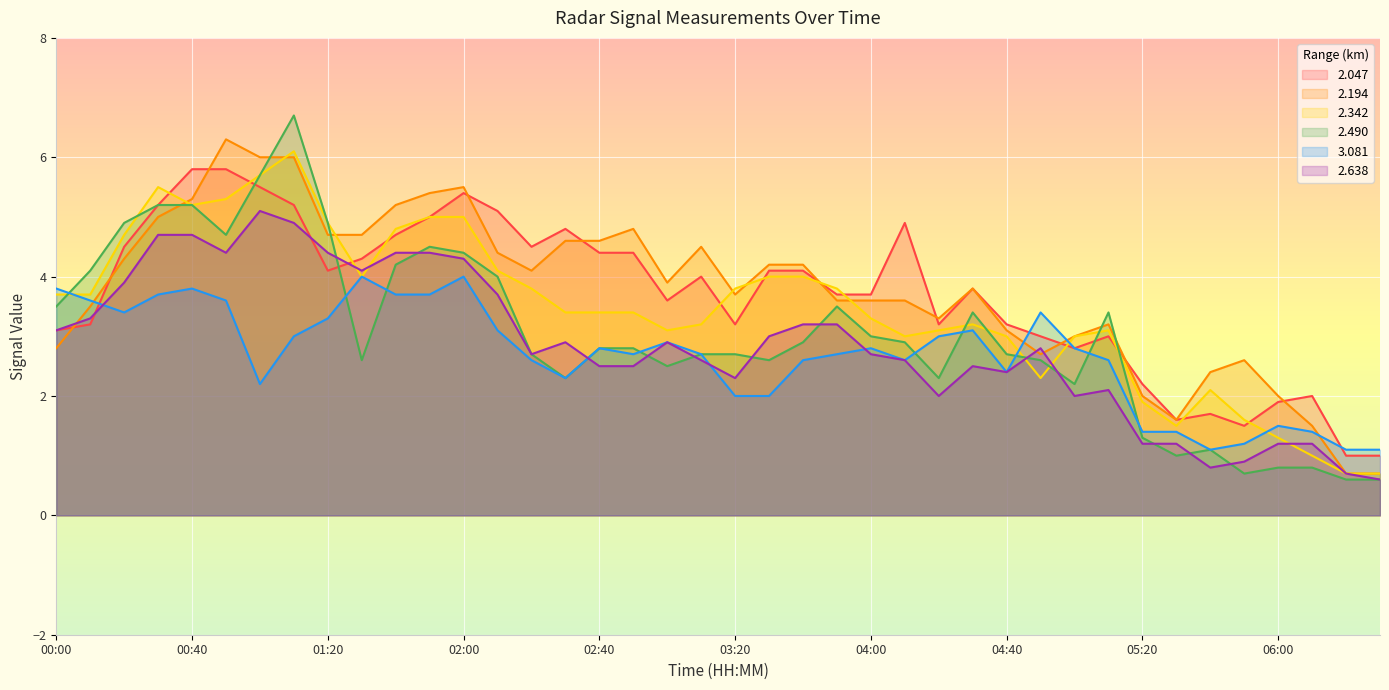

Where do 2.638 and 3.081 first cross each other?

00:10 and 00:20